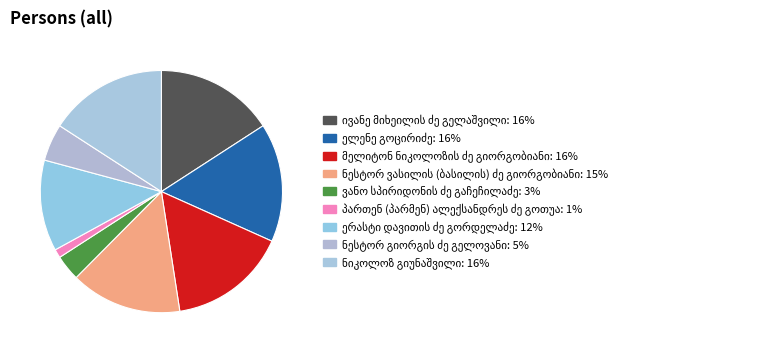

Is it true that ივანე მიხეილის ძე გელაშვილი is 4% of the pie?

False